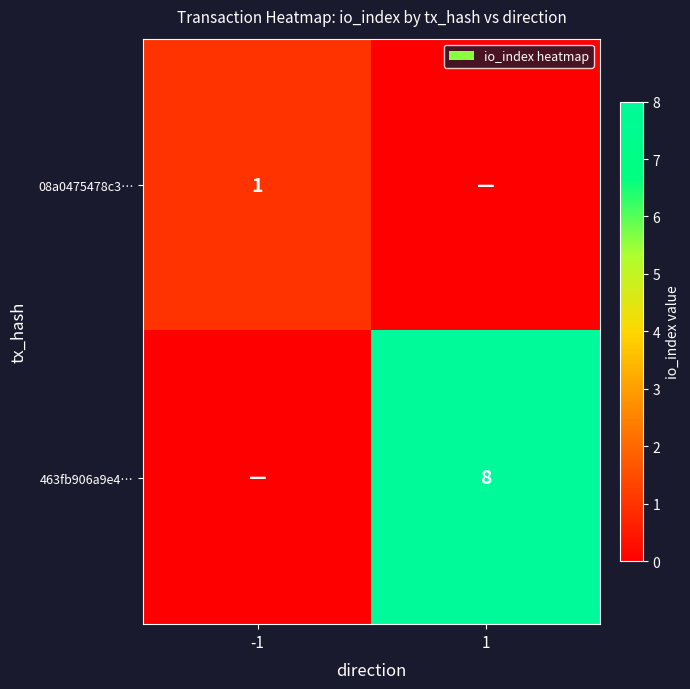

The 463fb906a9e4… series shows 13 at 1. True or false?

False